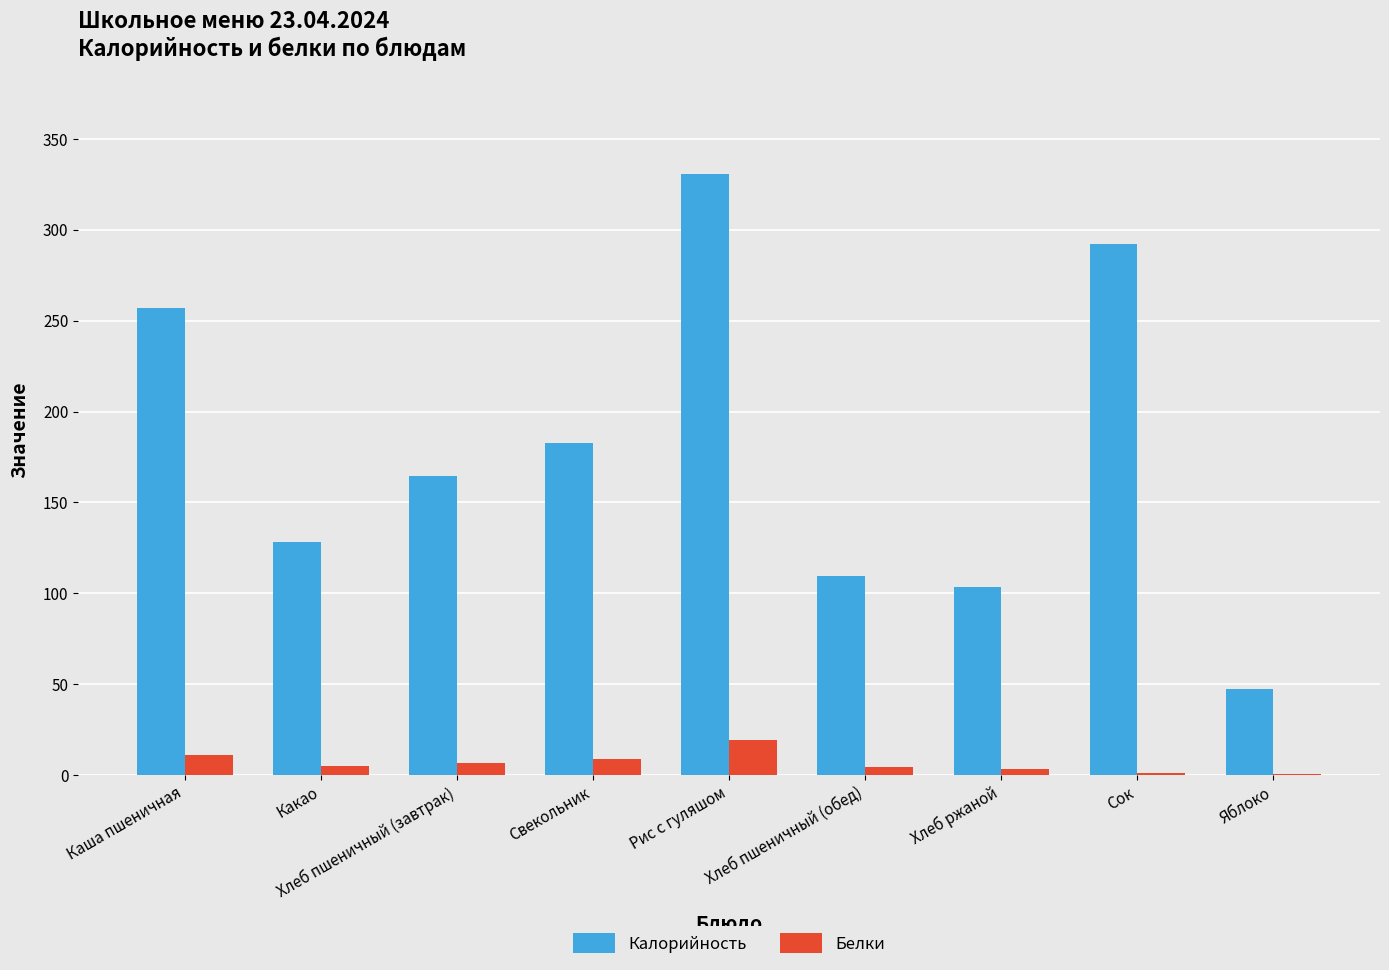

Are the bars horizontal?

No